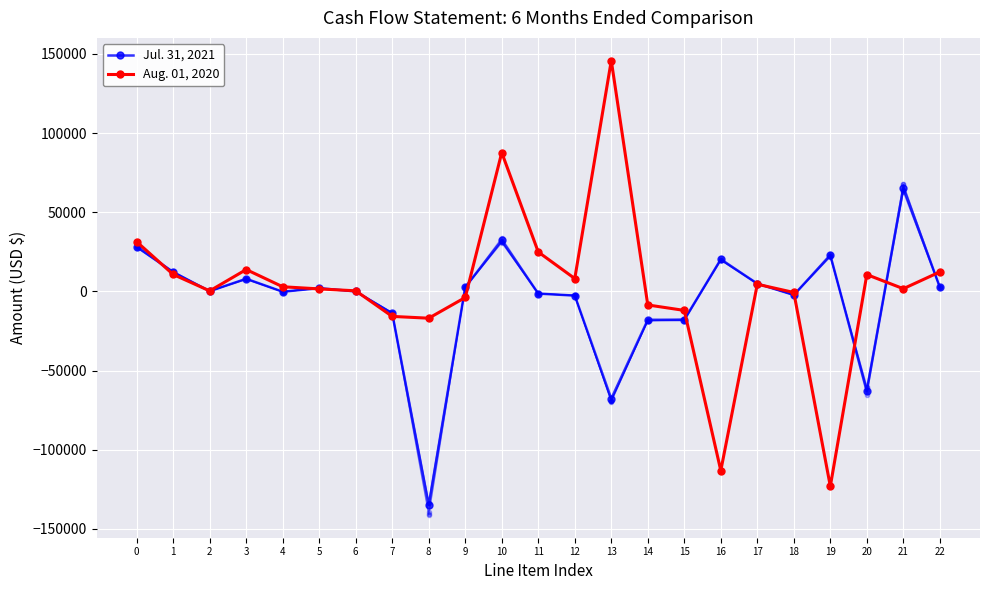

How many intersections are there between Aug. 01, 2020 and Jul. 31, 2021?

14